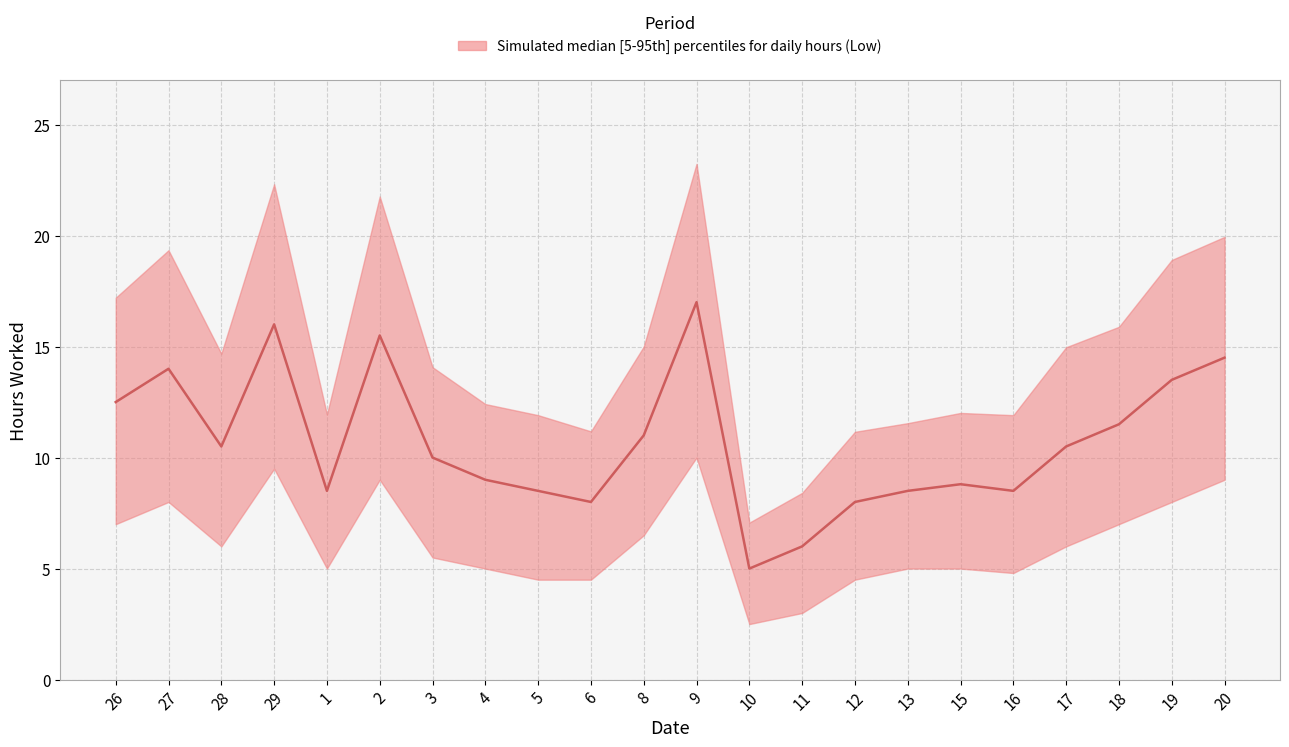

What is the total value across all series at 12?

23.7